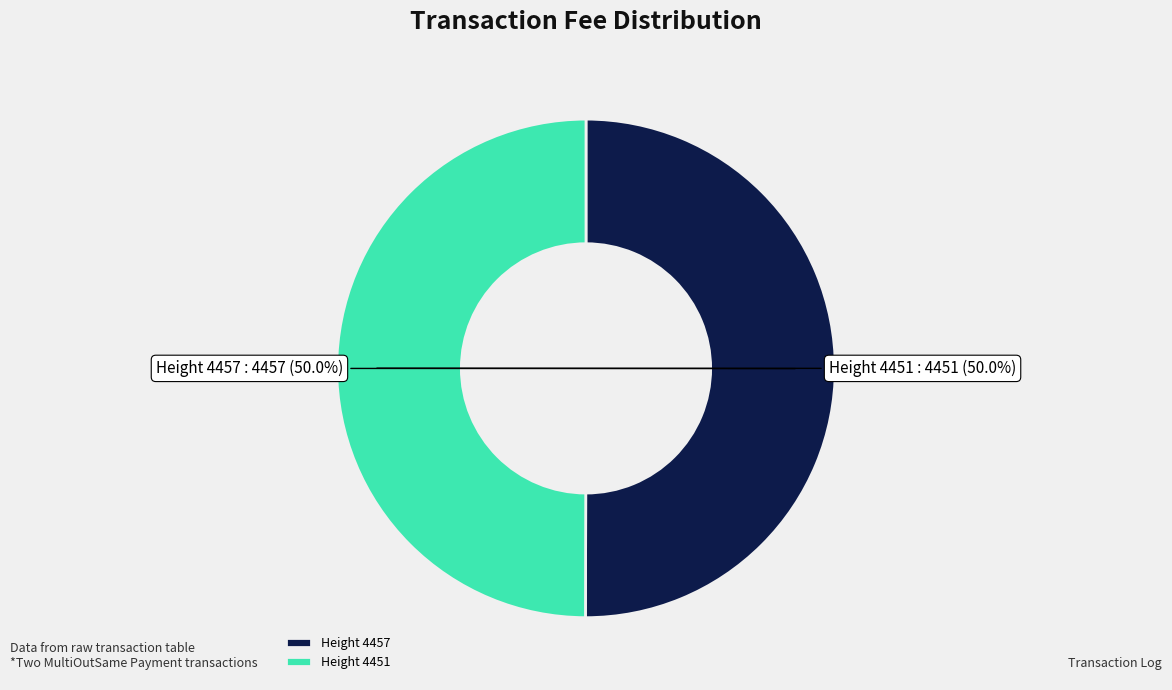

What is the ratio of the value at Height 4457 to the value at Height 4451?

1.0